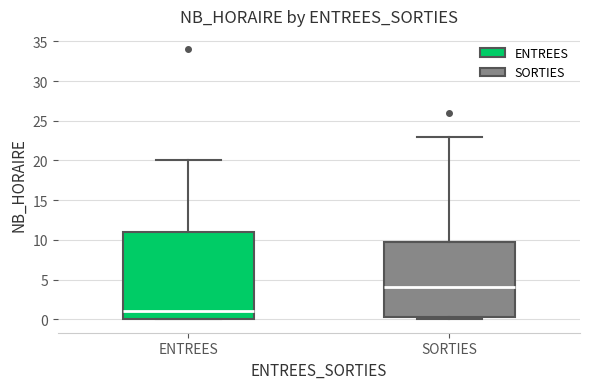

Which box's median line is the lowest?

ENTREES